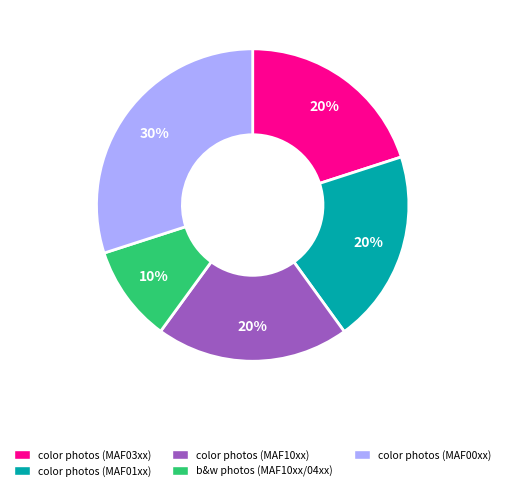

Is there a majority slice in this chart?

No